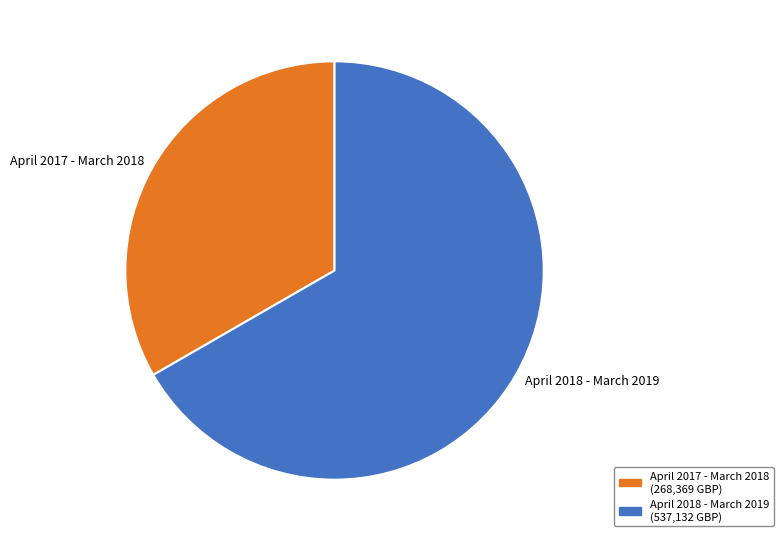

Approximately how many times larger is the value at April 2017 - March 2018 compared to April 2018 - March 2019?

0.5